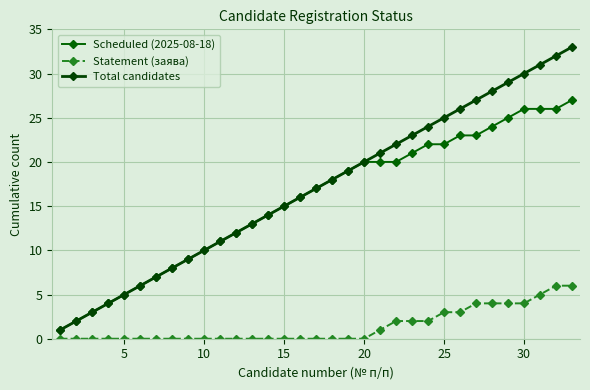

Reading left to right, list all the values displayed in this chart.

Scheduled (2025-08-18): 1	2	3	4	5	6	7	8	9	10	11	12	13	14	15	16	17	18	19	20	20	20	21	22	22	23	23	24	25	26	26	26	27
Statement (заява): 0	0	0	0	0	0	0	0	0	0	0	0	0	0	0	0	0	0	0	0	1	2	2	2	3	3	4	4	4	4	5	6	6
Total candidates: 1	2	3	4	5	6	7	8	9	10	11	12	13	14	15	16	17	18	19	20	21	22	23	24	25	26	27	28	29	30	31	32	33